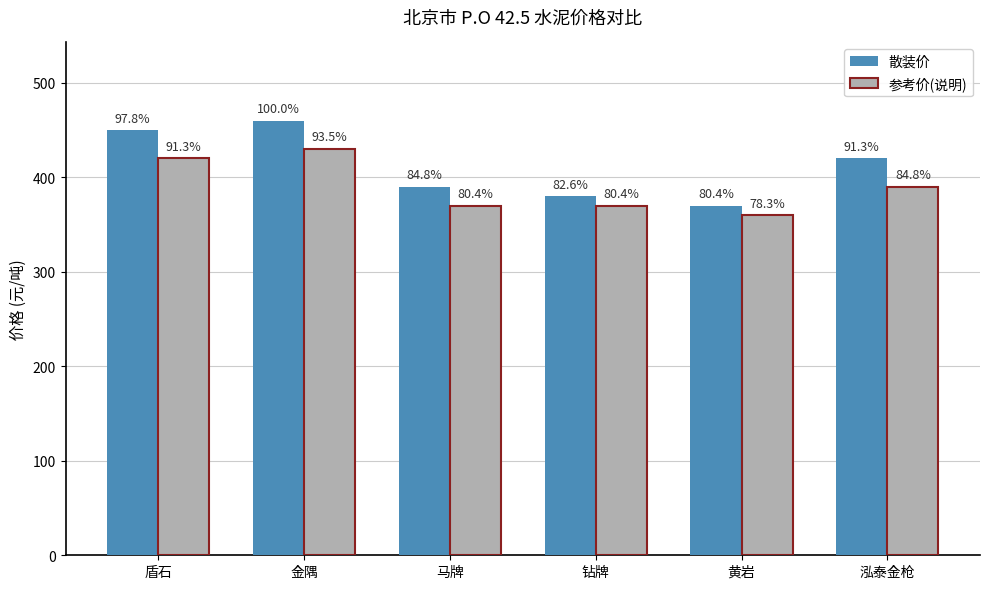

What are all the series names shown in the legend?

散装价, 参考价(说明)